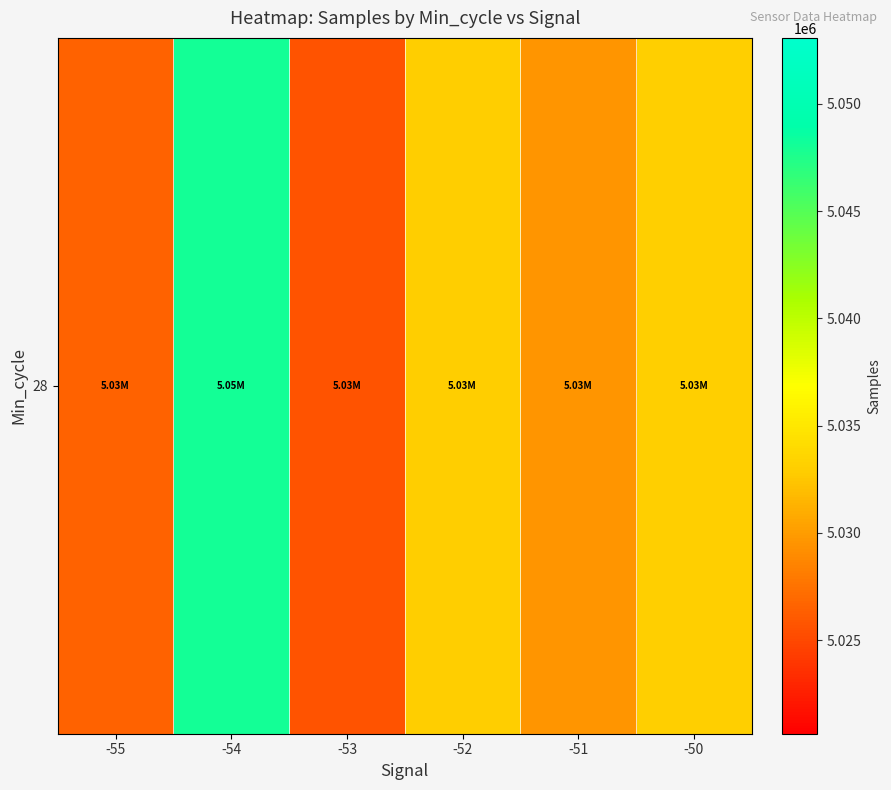

What is the difference between the values at -51 and -54?

18495.5